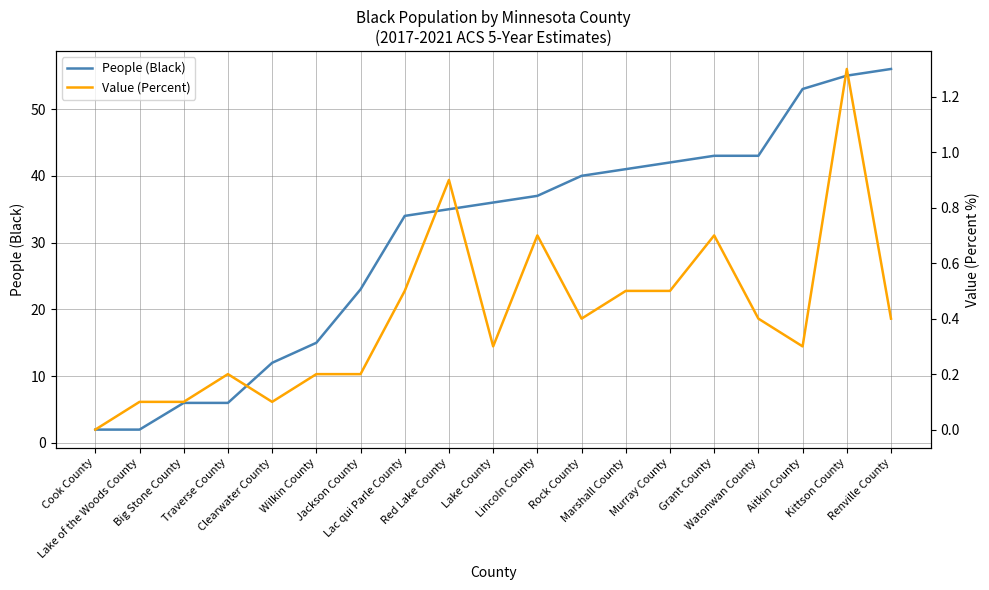

The value of People (Black) at Grant County is 63.2. True or false?

False